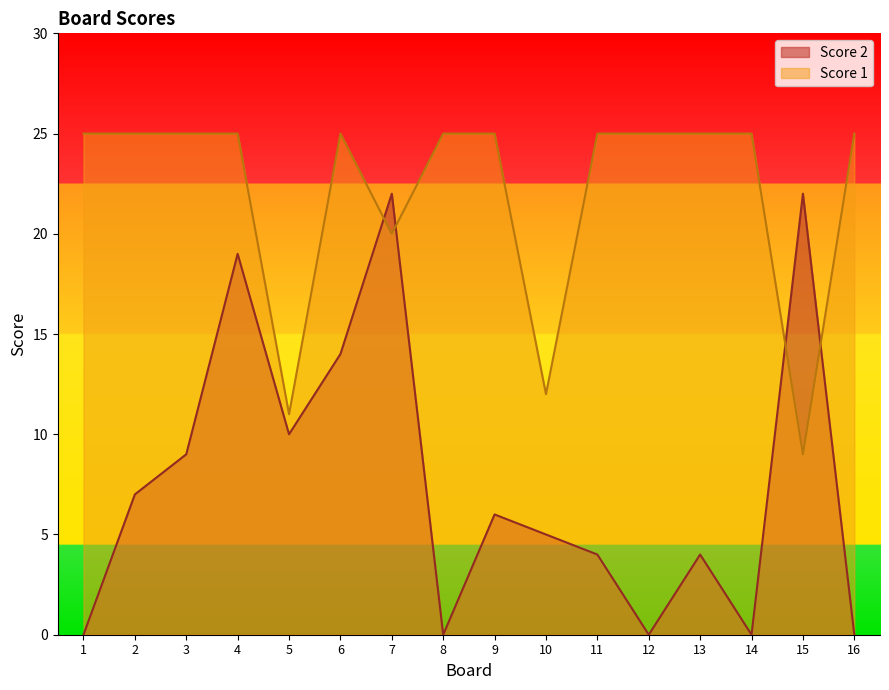

What is the maximum value shown in the chart?

25